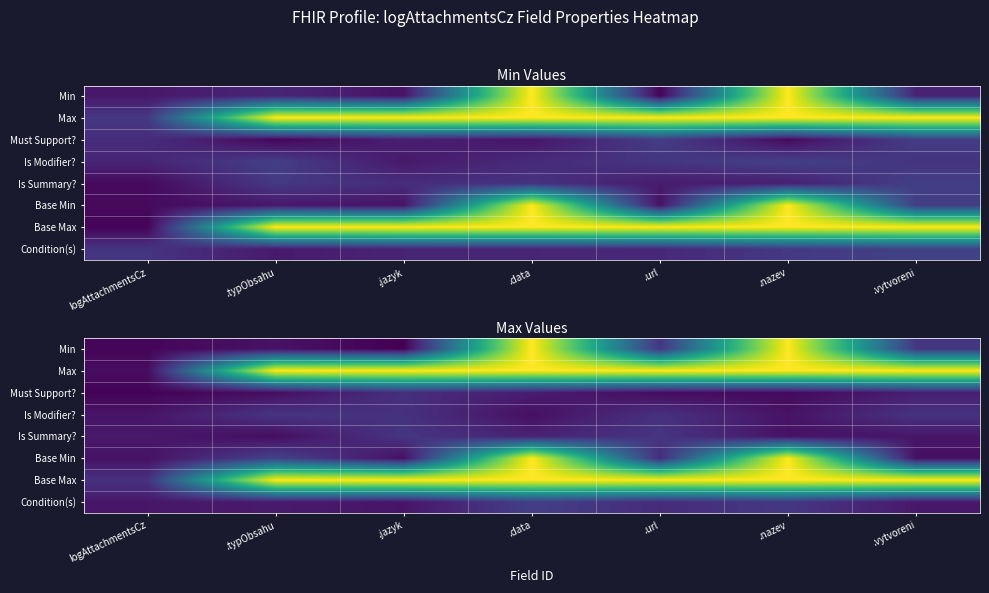

The Base Max series shows 1.0 at .url. True or false?

True